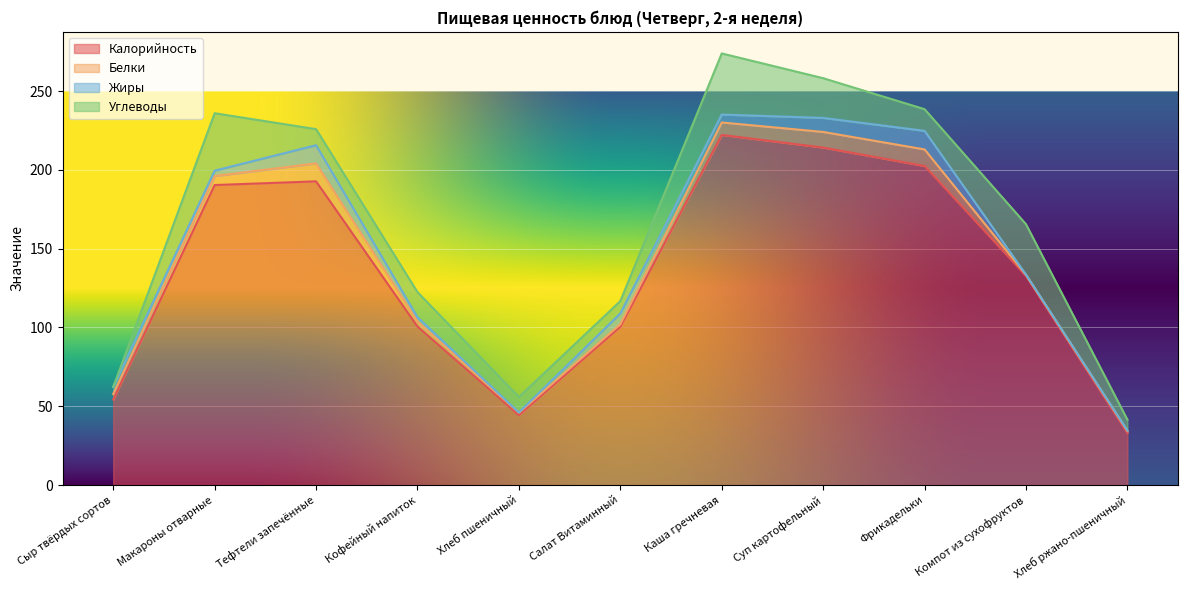

Where does the Углеводы series first go above 13?

Макароны отварные